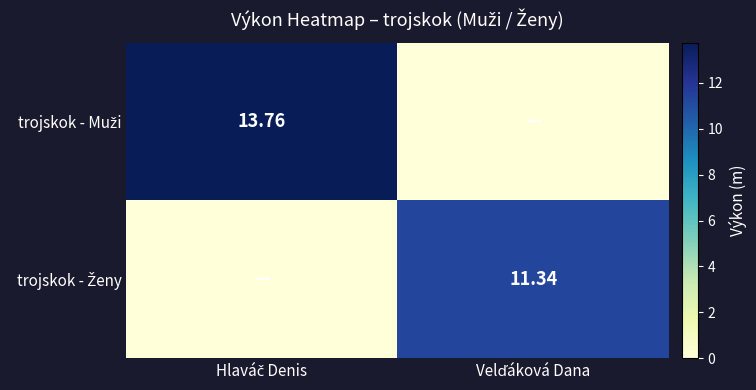

Which series changed the most between Hlaváč Denis and Velďáková Dana?

trojskok - Muži